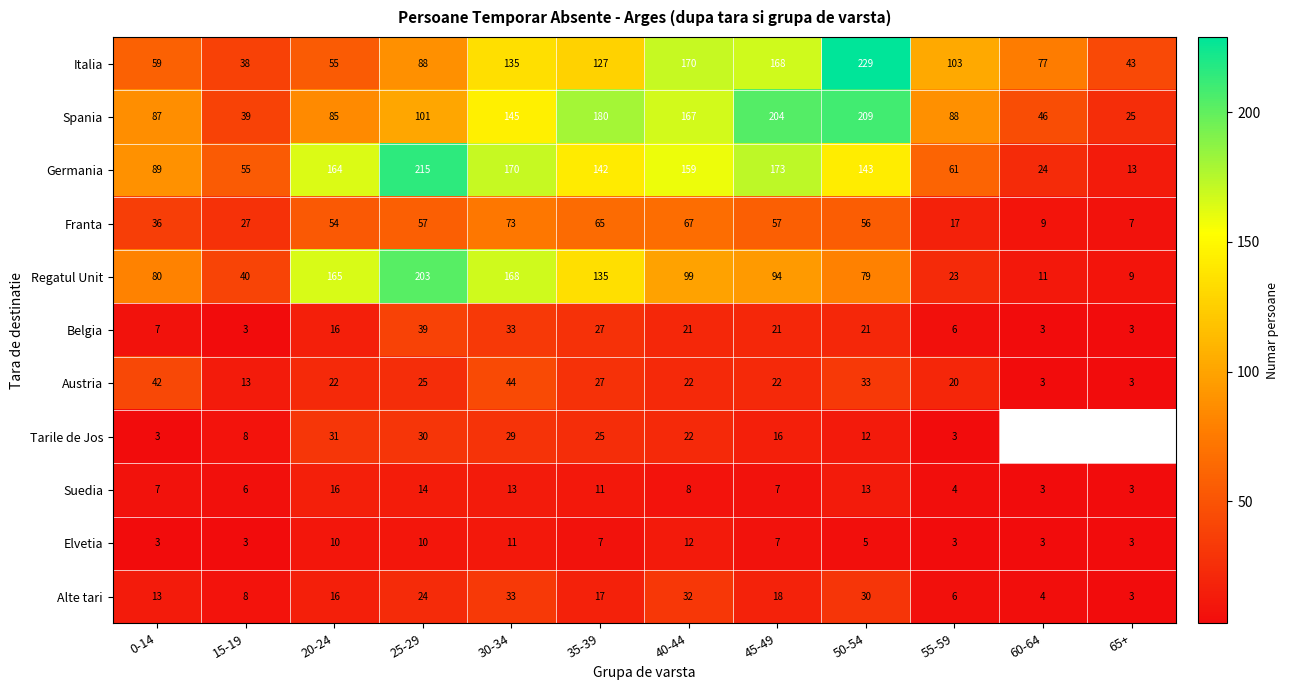

At which label does Austria first exceed 22?

0-14